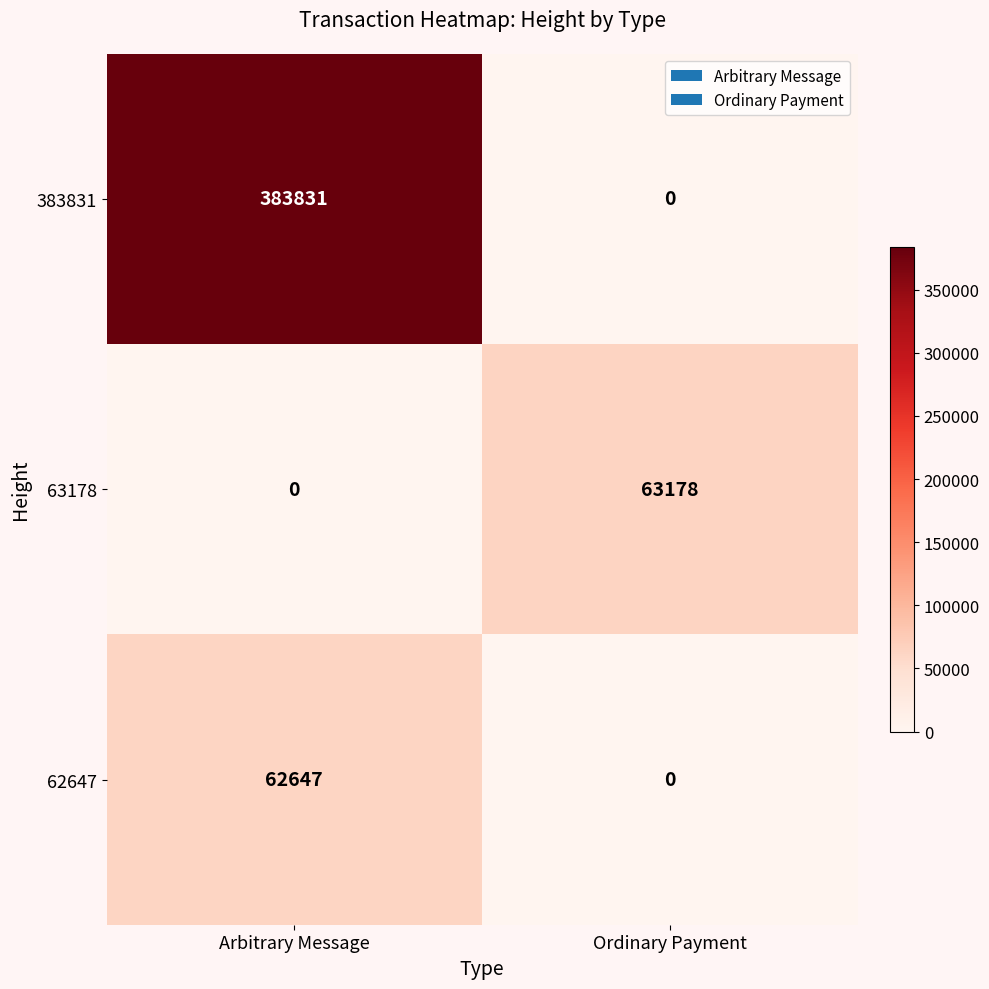

How many distinct data groups are displayed?

3